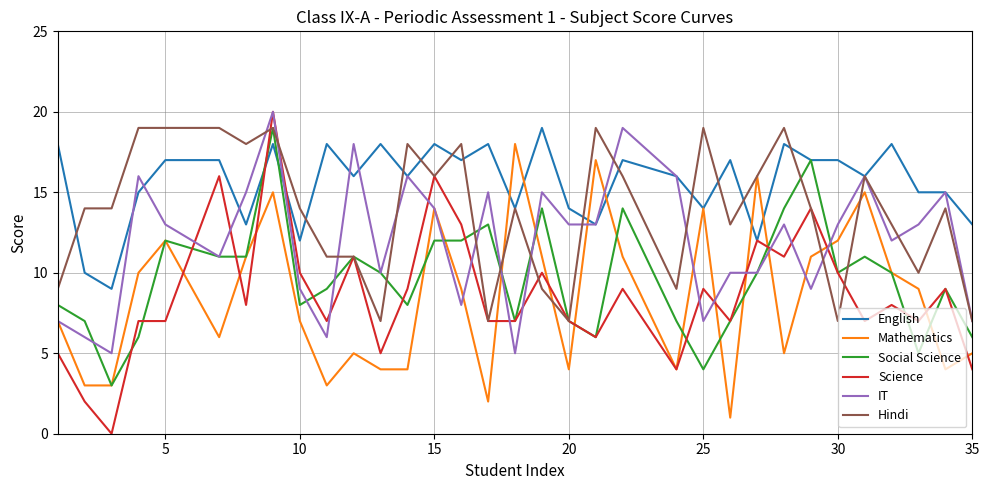

Which series has the largest range (max minus min)?

Science